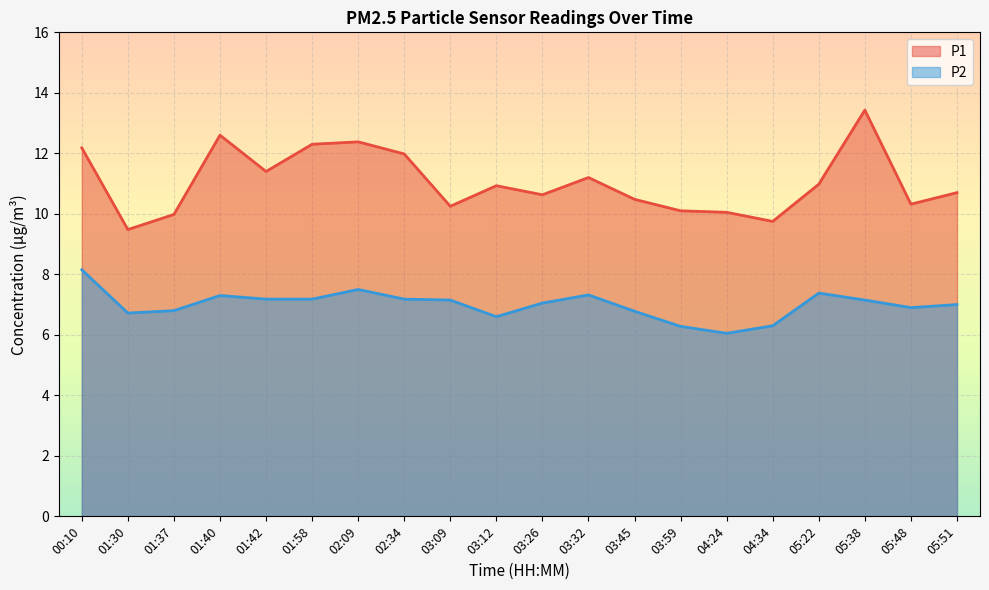

Reading left to right, extract all data points from this chart.

P1: 12.2	9.5	10.0	12.6	11.4	12.3	12.4	12.0	10.2	10.9	10.6	11.2	10.5	10.1	10.1	9.8	11.0	13.4	10.3	10.7
P2: 8.2	6.7	6.8	7.3	7.2	7.2	7.5	7.2	7.2	6.6	7.0	7.3	6.8	6.3	6.0	6.3	7.4	7.2	6.9	7.0